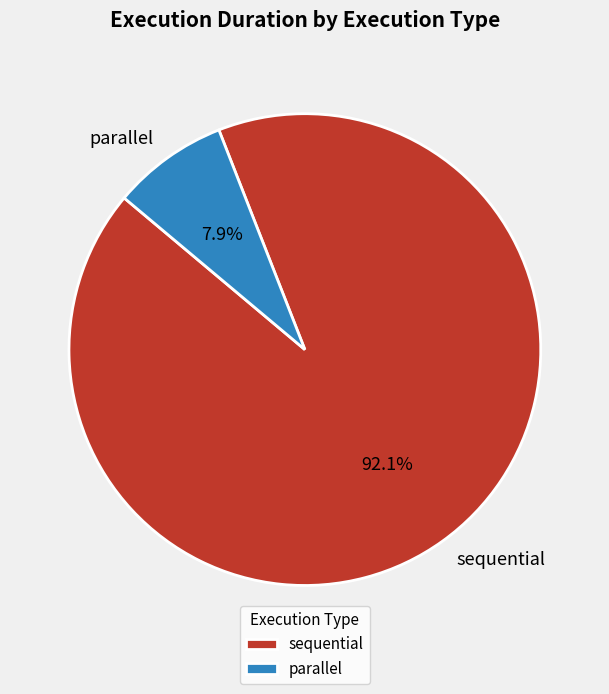

Which category has the smallest portion of the pie?

parallel